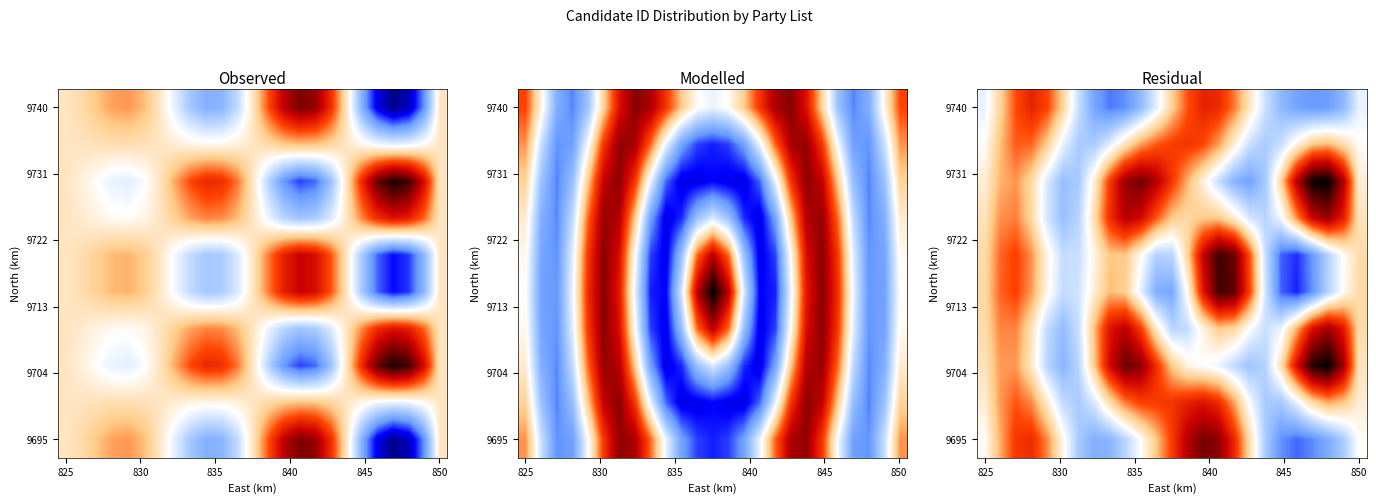

What is the average value of the 9740 series?

-0.1